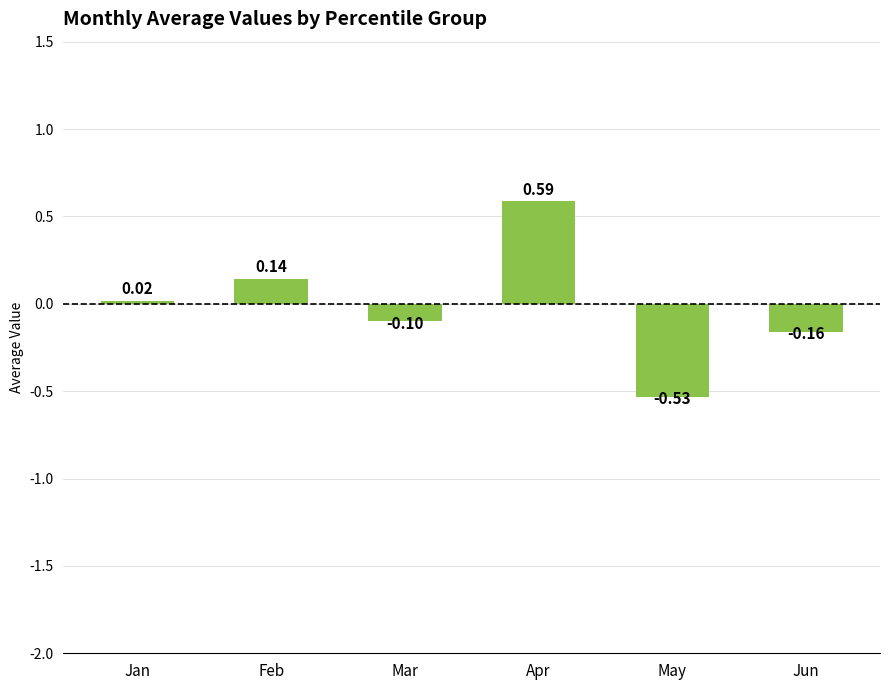

What is the change in value from Feb to Jun?

-0.3